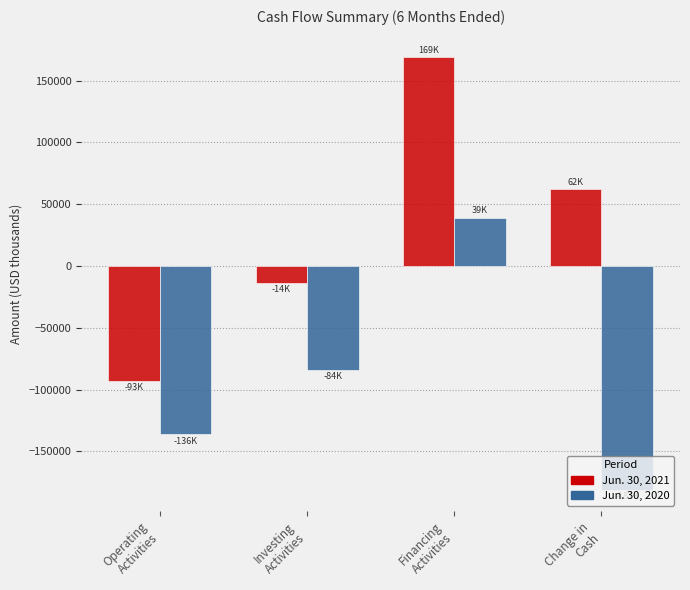

Rank the series by their average value, from highest to lowest.

Jun. 30, 2021, Jun. 30, 2020